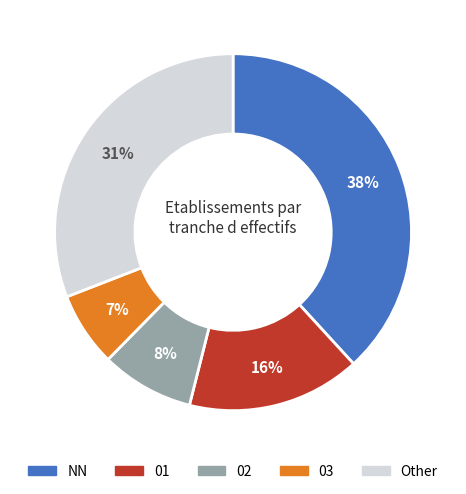

To the nearest percent, what is the difference between the largest and smallest slice percentages?

31%